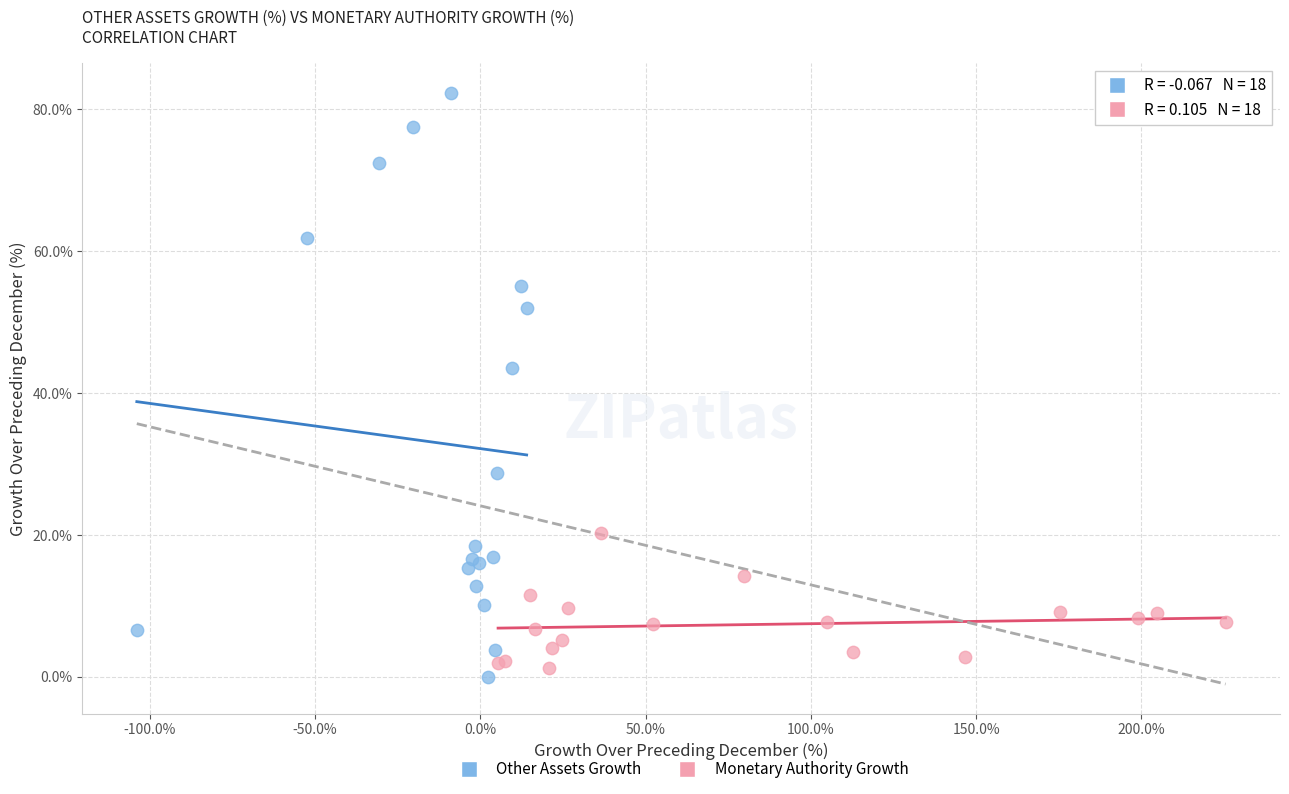

Which series contains the lowest Y value?

Other Assets Growth